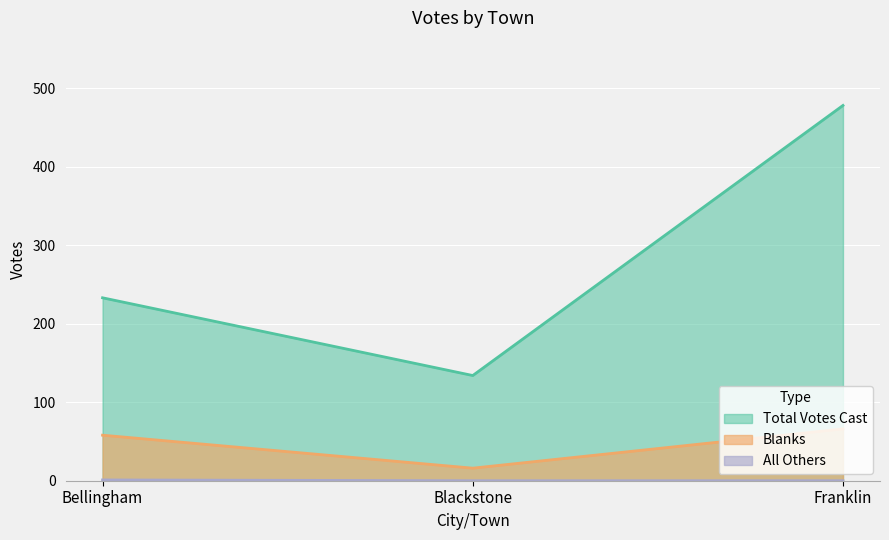

Reading left to right, transcribe all the data shown in this chart.

Blanks: Bellingham=58	Blackstone=16	Franklin=66
All Others: Bellingham=1	Blackstone=0	Franklin=0
Total Votes Cast: Bellingham=233	Blackstone=134	Franklin=478